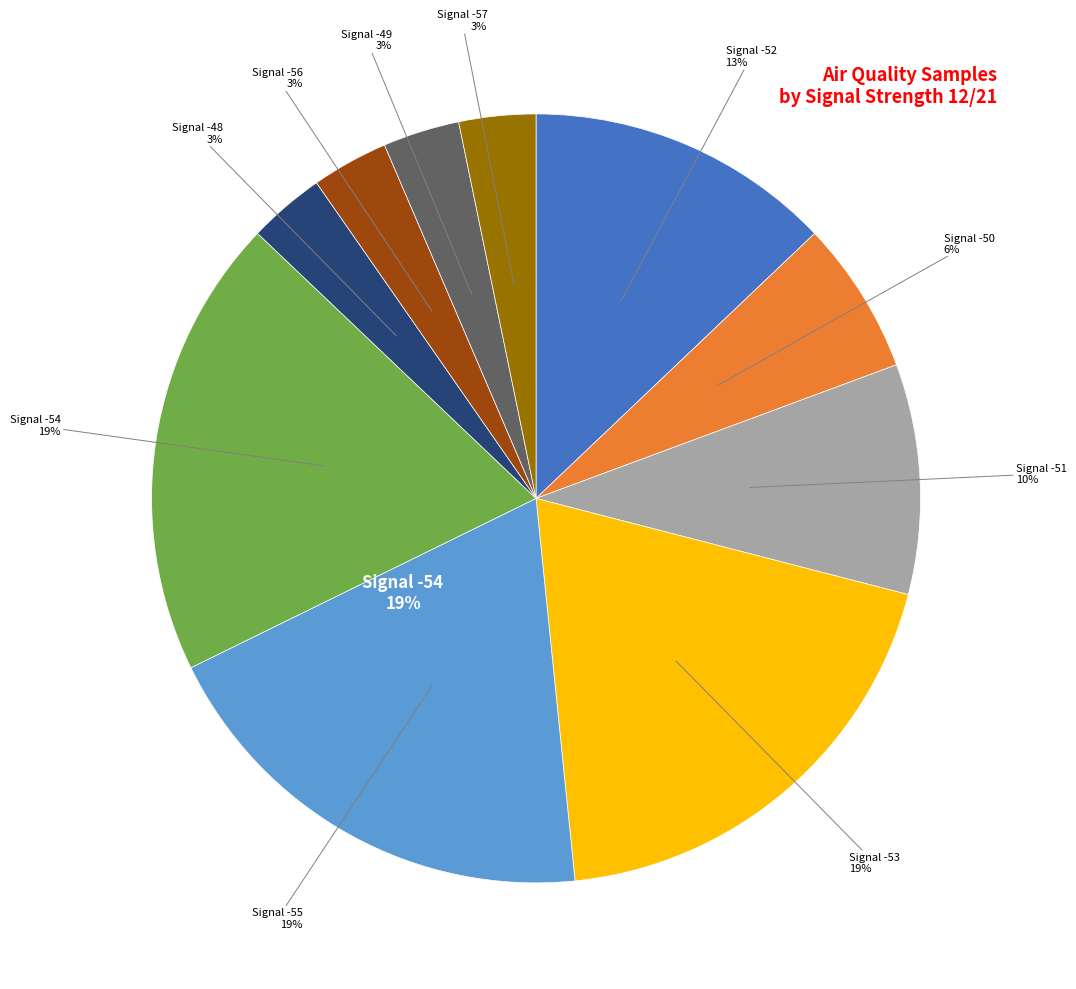

Is it true that Signal -50 is 1% of the pie?

False